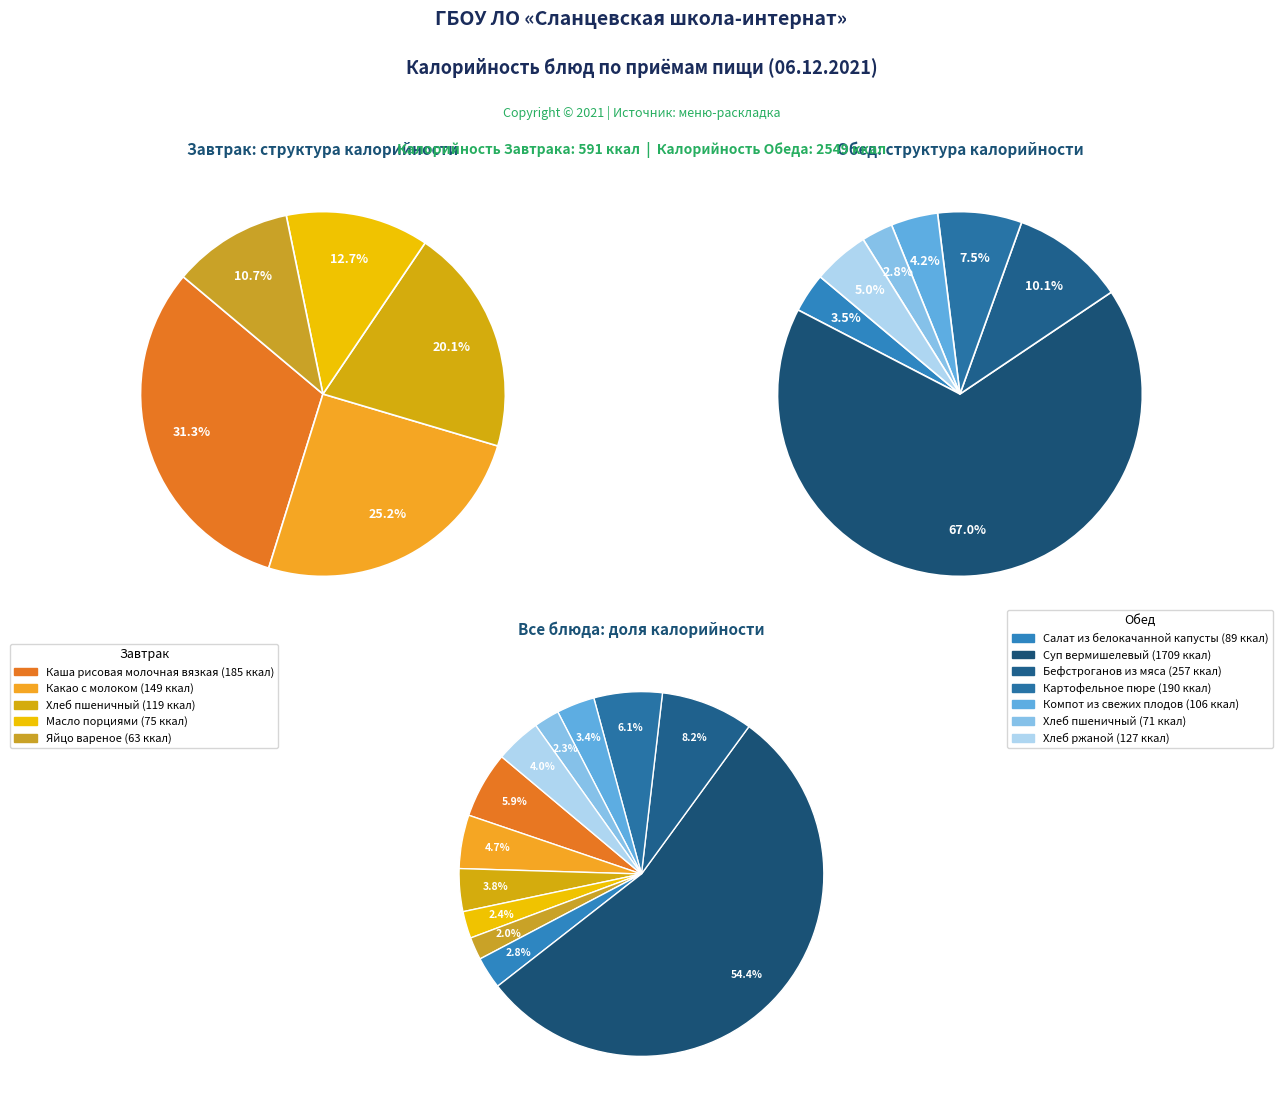

Does Завтрак (Какао с молоком) account for over 50% of the chart?

No